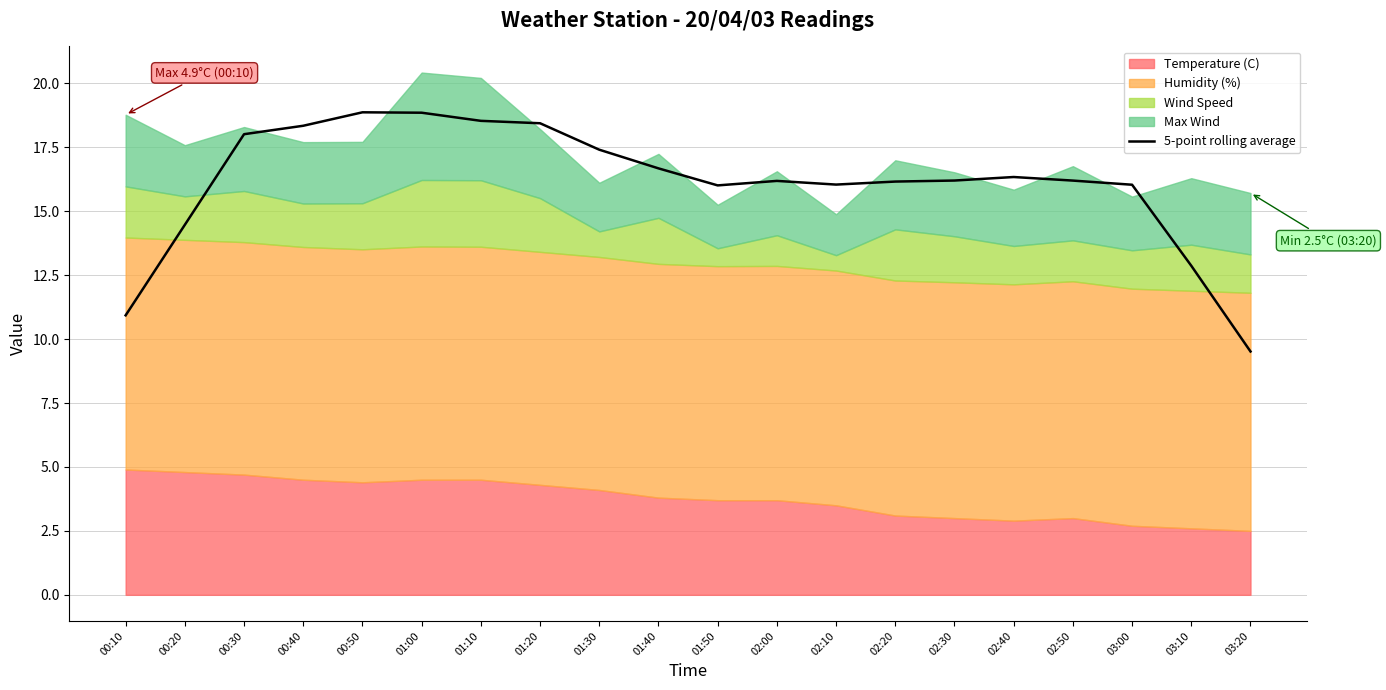

Reading right to left, what are all the values shown in this chart?

9.5	12.9	16.0	16.2	16.3	16.2	16.2	16.0	16.2	16.0	16.7	17.4	18.4	18.5	18.9	18.9	18.3	18.0	14.5	10.9